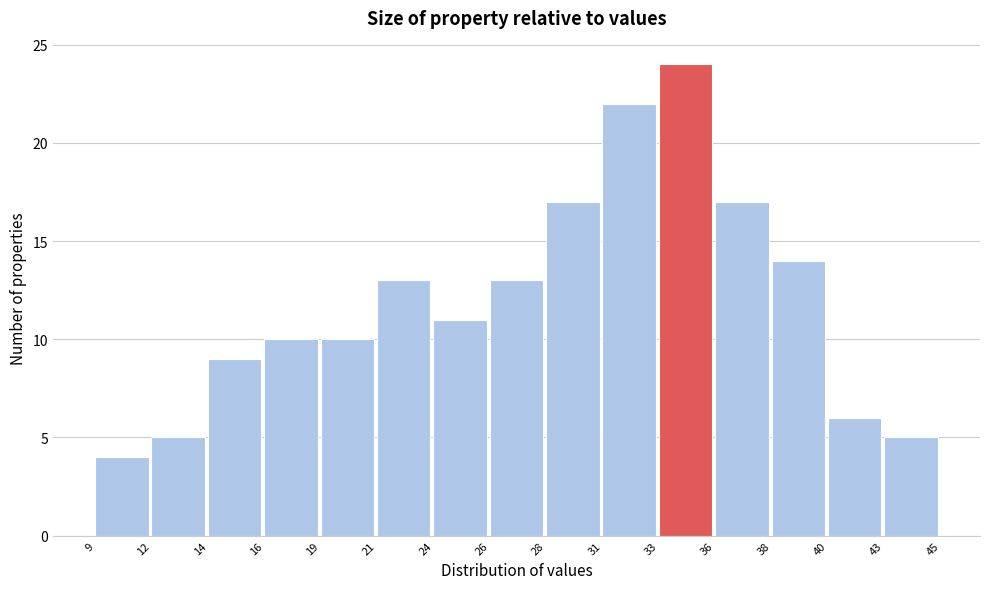

Reading left to right, list all the values displayed in this chart.

9=4	12=5	14=9	16=10	19=10	21=13	24=11	26=13	28=17	31=22	33=24	36=17	38=14	40=6	43=5